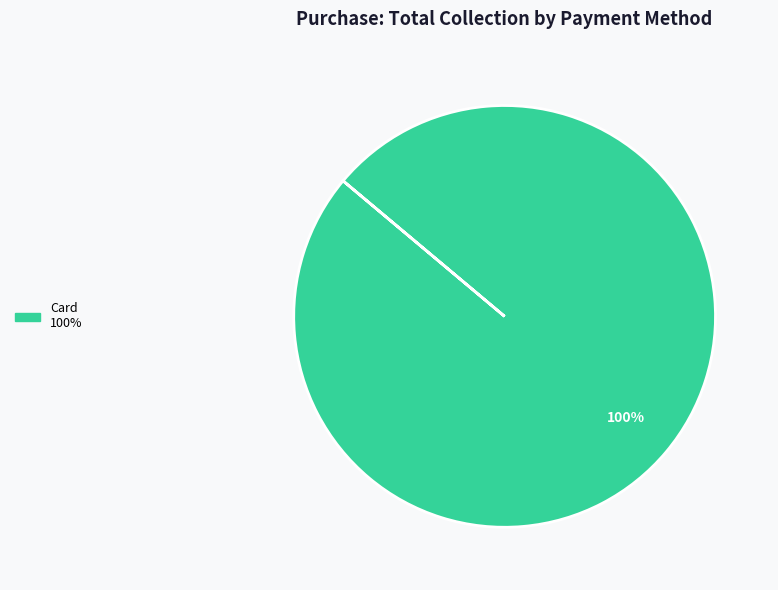

How many segments does this pie chart have?

1